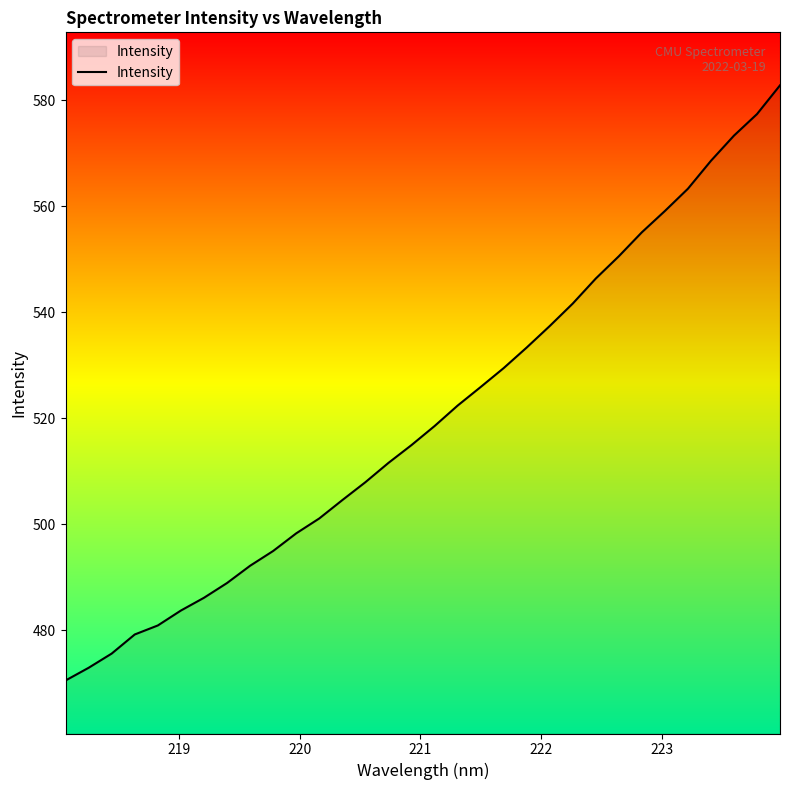

What is the average value?

520.2